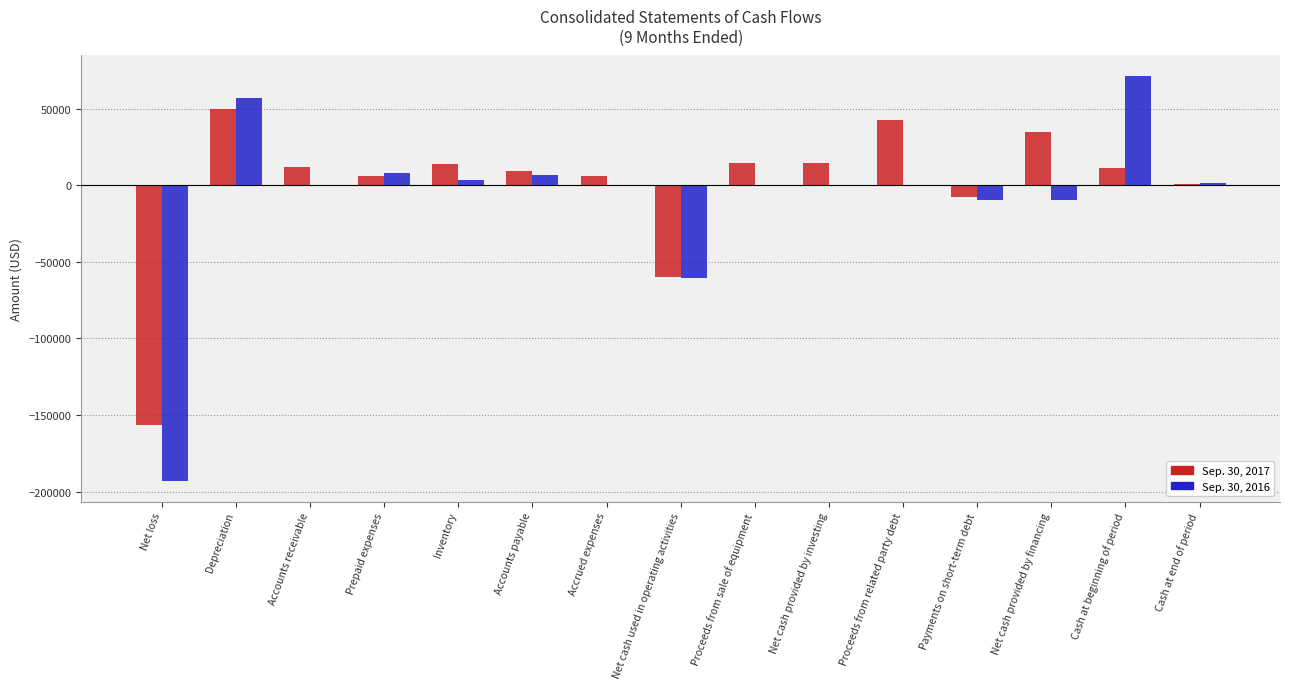

What is the sum of all Sep. 30, 2016 values?

-124519